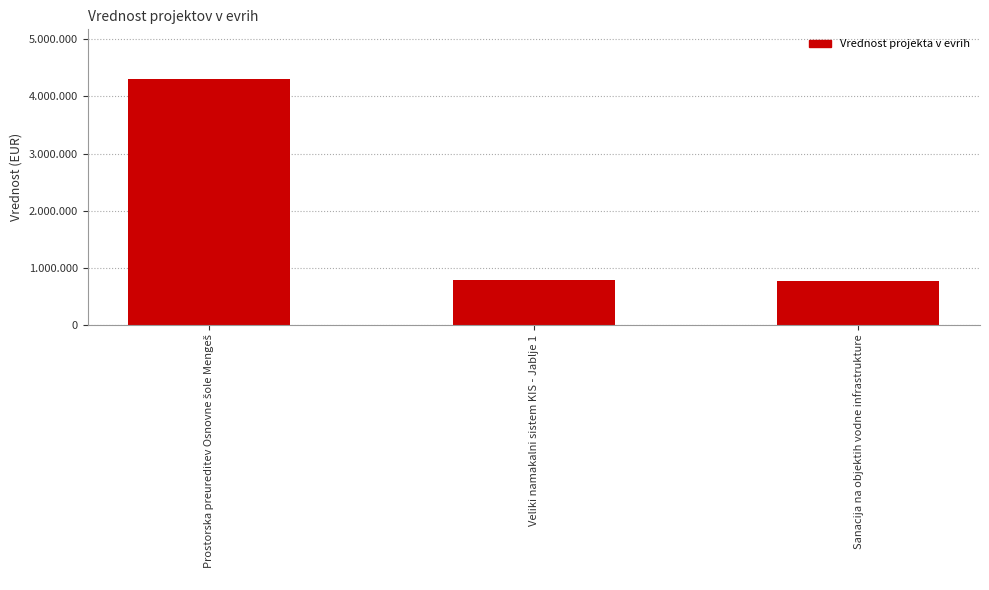

Reading left to right, extract all data points from this chart.

Prostorska preureditev Osnovne šole Mengeš=4313000	Veliki namakalni sistem KIS - Jablje 1=780600	Sanacija na objektih vodne infrastrukture=774000